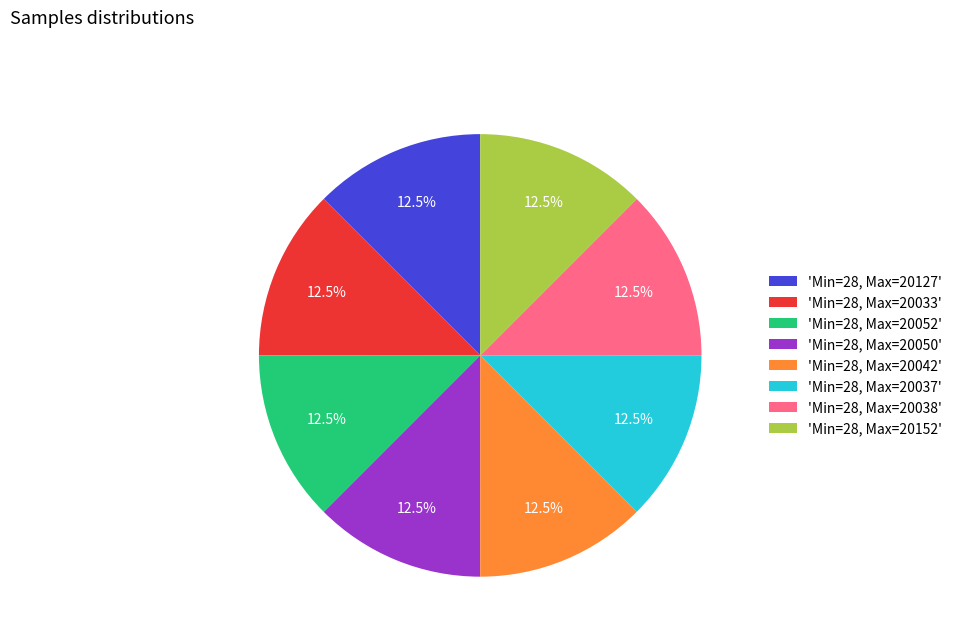

What is the ratio of the value at 'Min=28, Max=20052' to the value at 'Min=28, Max=20152'?

1.0